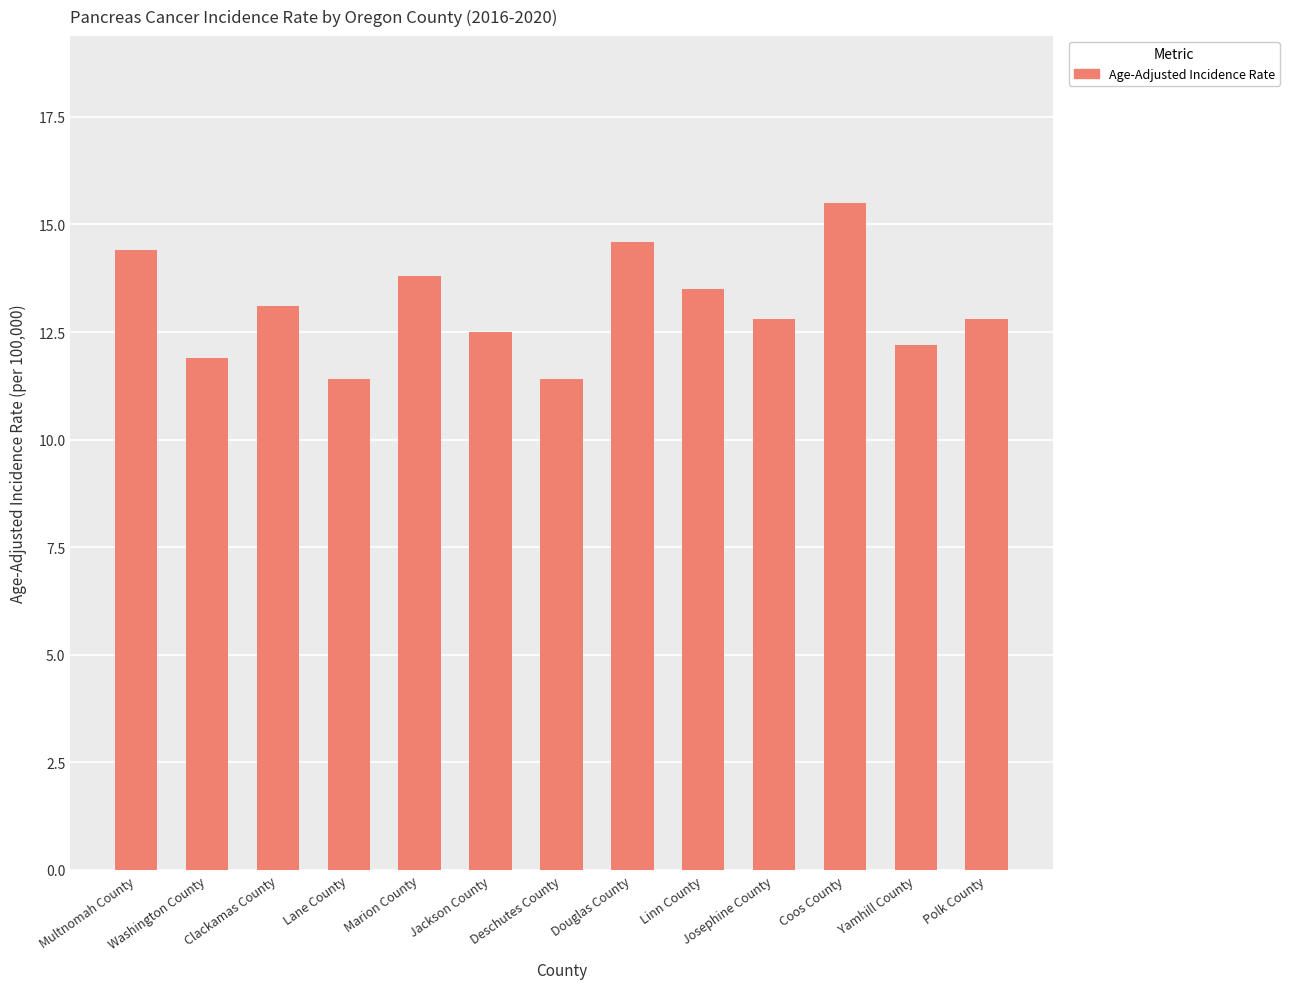

Reading left to right, transcribe all the data shown in this chart.

14.4	11.9	13.1	11.4	13.8	12.5	11.4	14.6	13.5	12.8	15.5	12.2	12.8